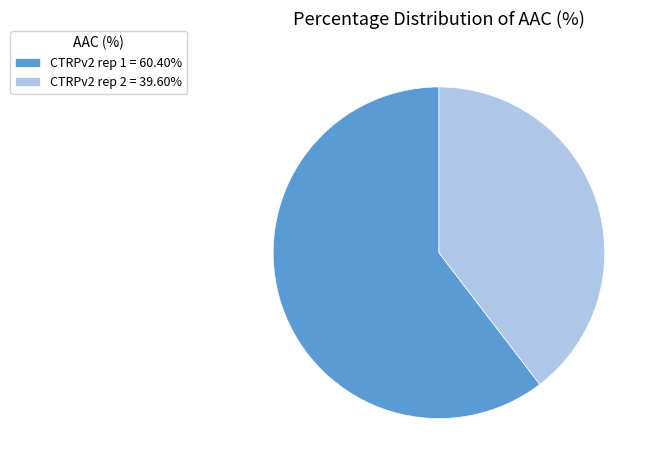

The CTRPv2 rep 1 slice represents 68% of the pie. True or false?

False